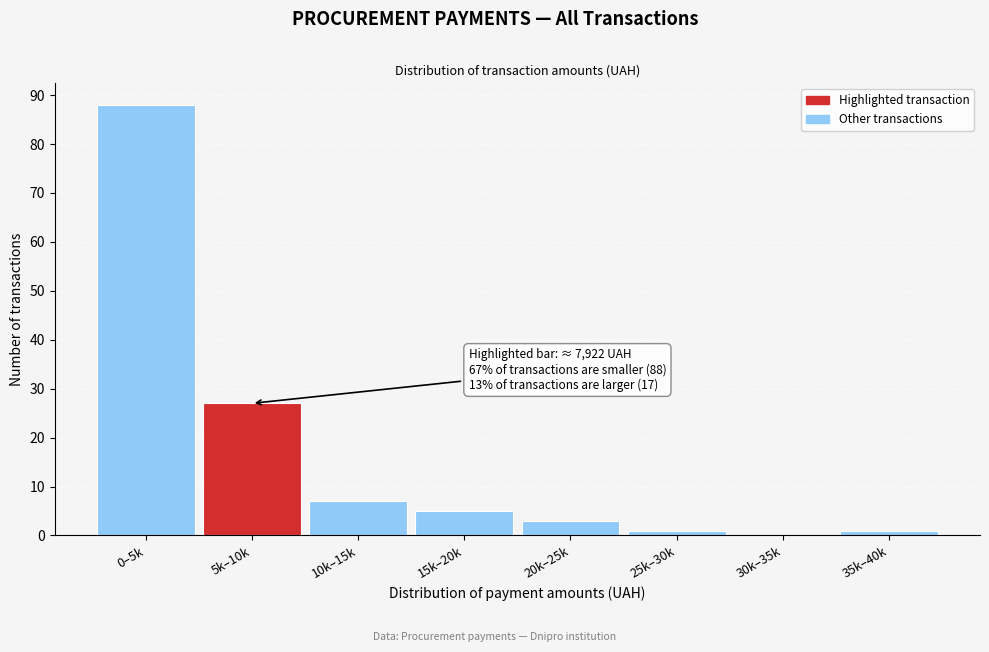

Reading right to left, what are all the values shown in this chart?

35k–40k=1	30k–35k=0	25k–30k=1	20k–25k=3	15k–20k=5	10k–15k=7	5k–10k=27	0–5k=88